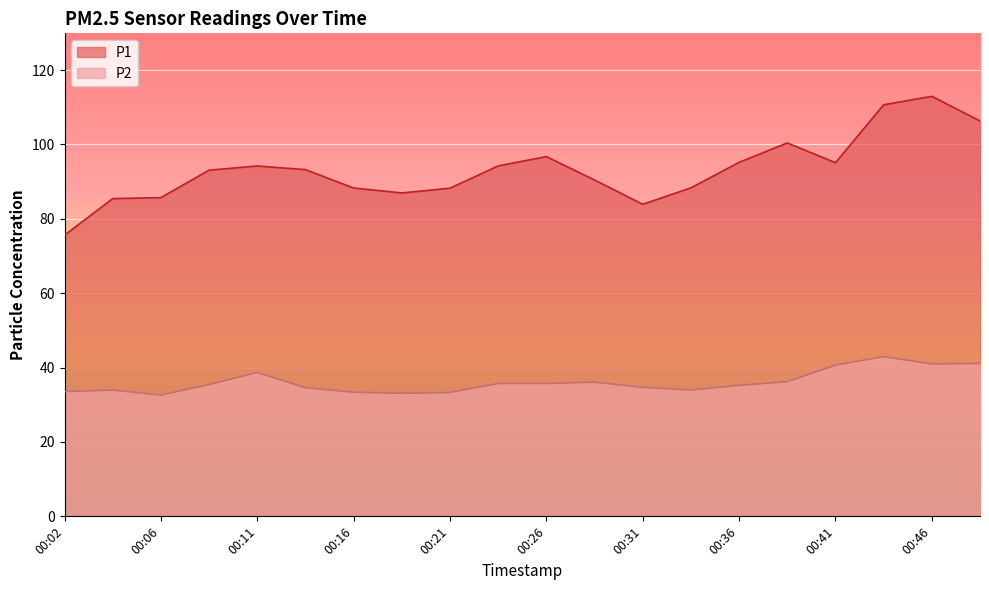

List the labels in order of P2 value, largest first.

00:43, 00:48, 00:46, 00:41, 00:11, 00:38, 00:28, 00:24, 00:26, 00:09, 00:36, 00:31, 00:14, 00:04, 00:33, 00:02, 00:16, 00:21, 00:19, 00:06